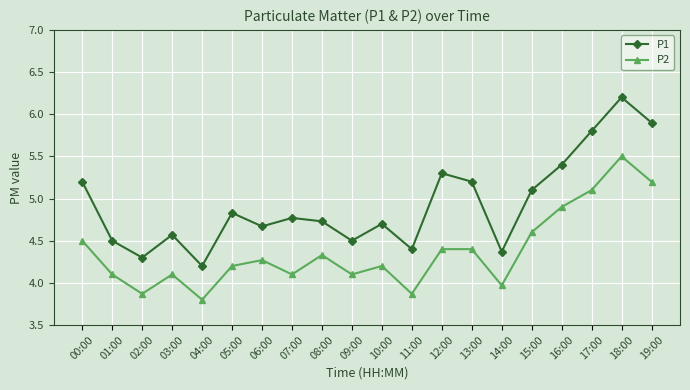

What is the value of the P1 point at the 20th from the left?

5.9